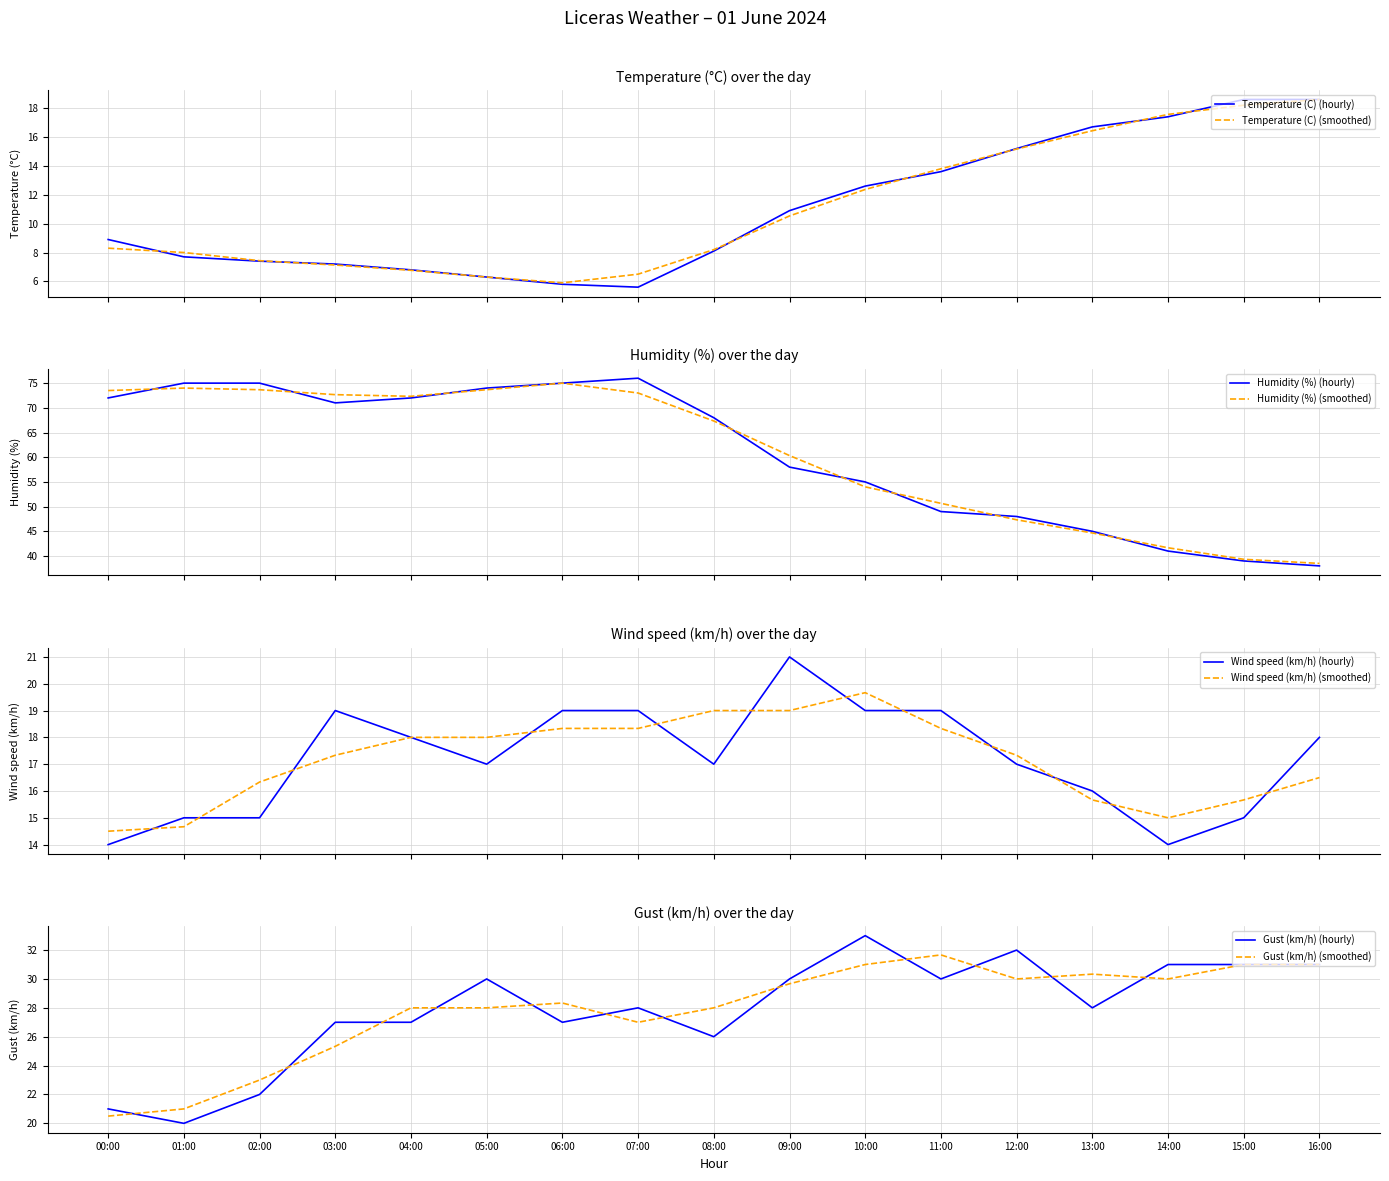

The value of Wind speed (km/h) at 07:00 is 4.1. True or false?

False